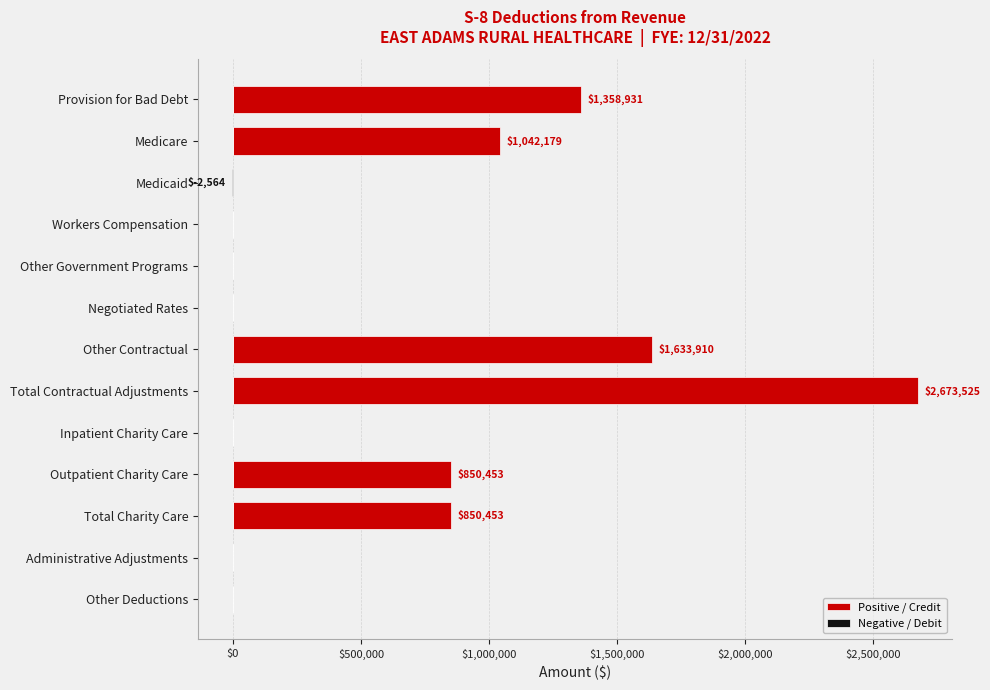

Is it true that Positive / Credit equals 0 at 8?

True